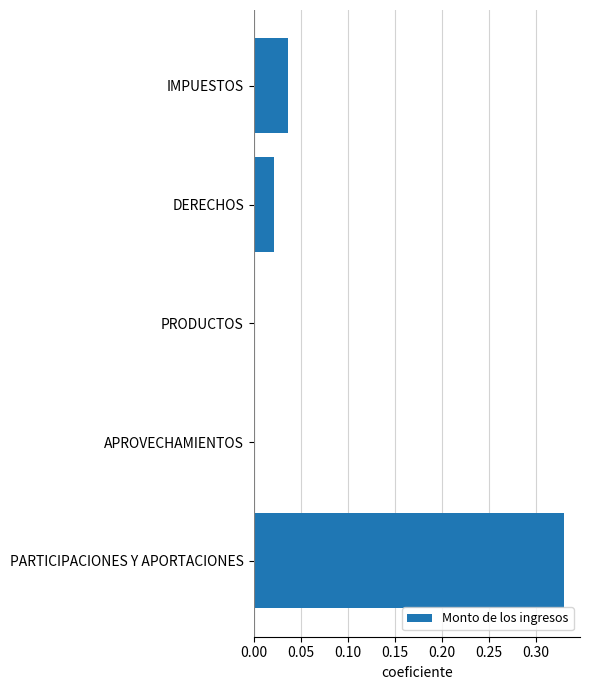

Are the bars horizontal?

Yes